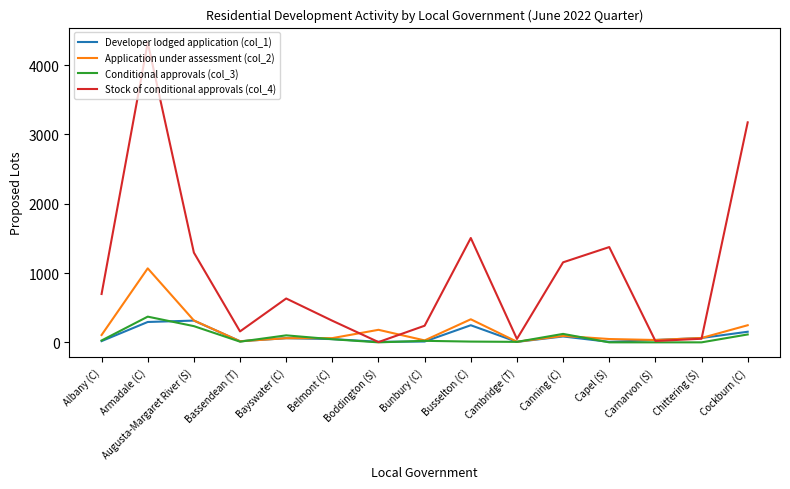

The Conditional approvals (col_3) series shows 234 at Augusta-Margaret River (S). True or false?

True